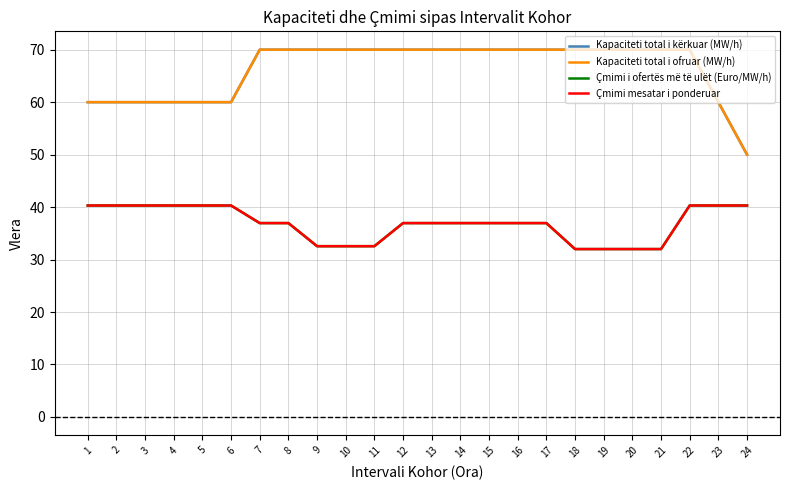

Does the chart have visible grid lines?

Yes